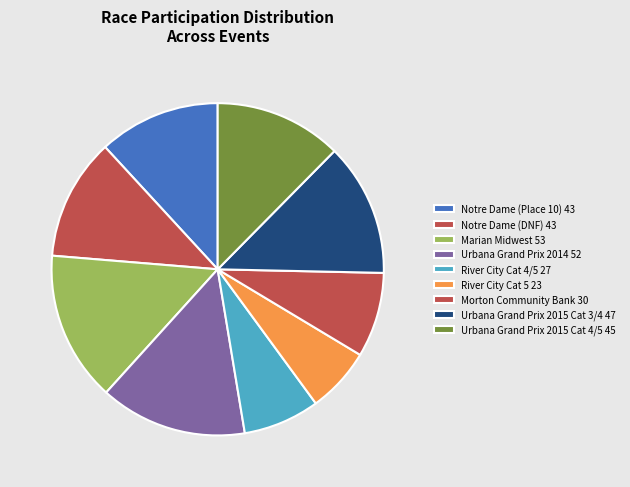

How many segments does this pie chart have?

9